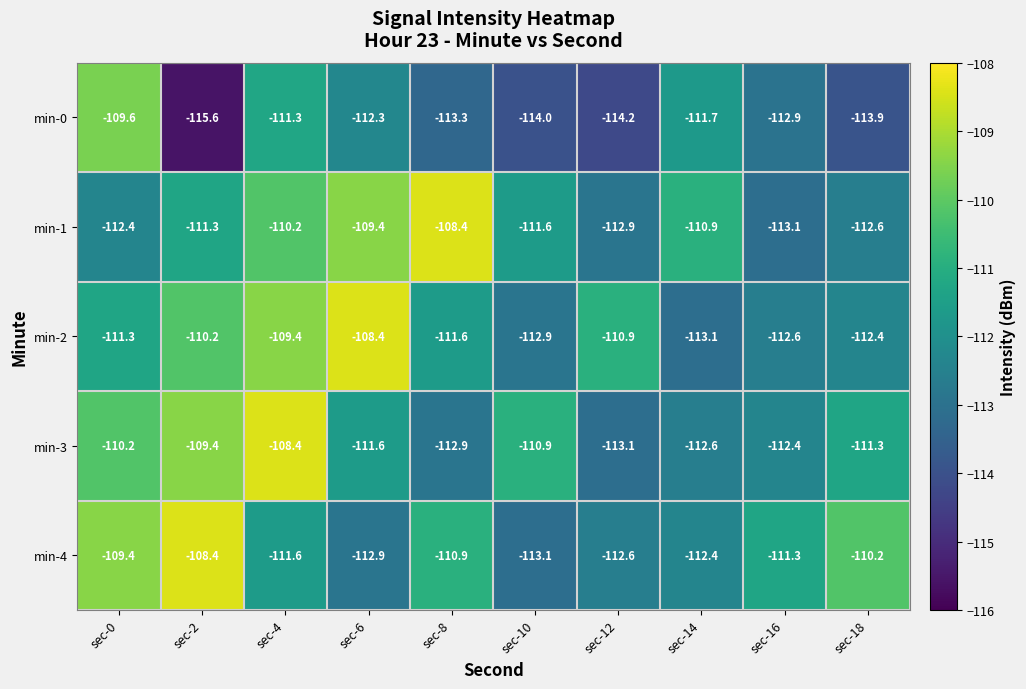

The value of min-1 at sec-14 is -110.9. True or false?

True